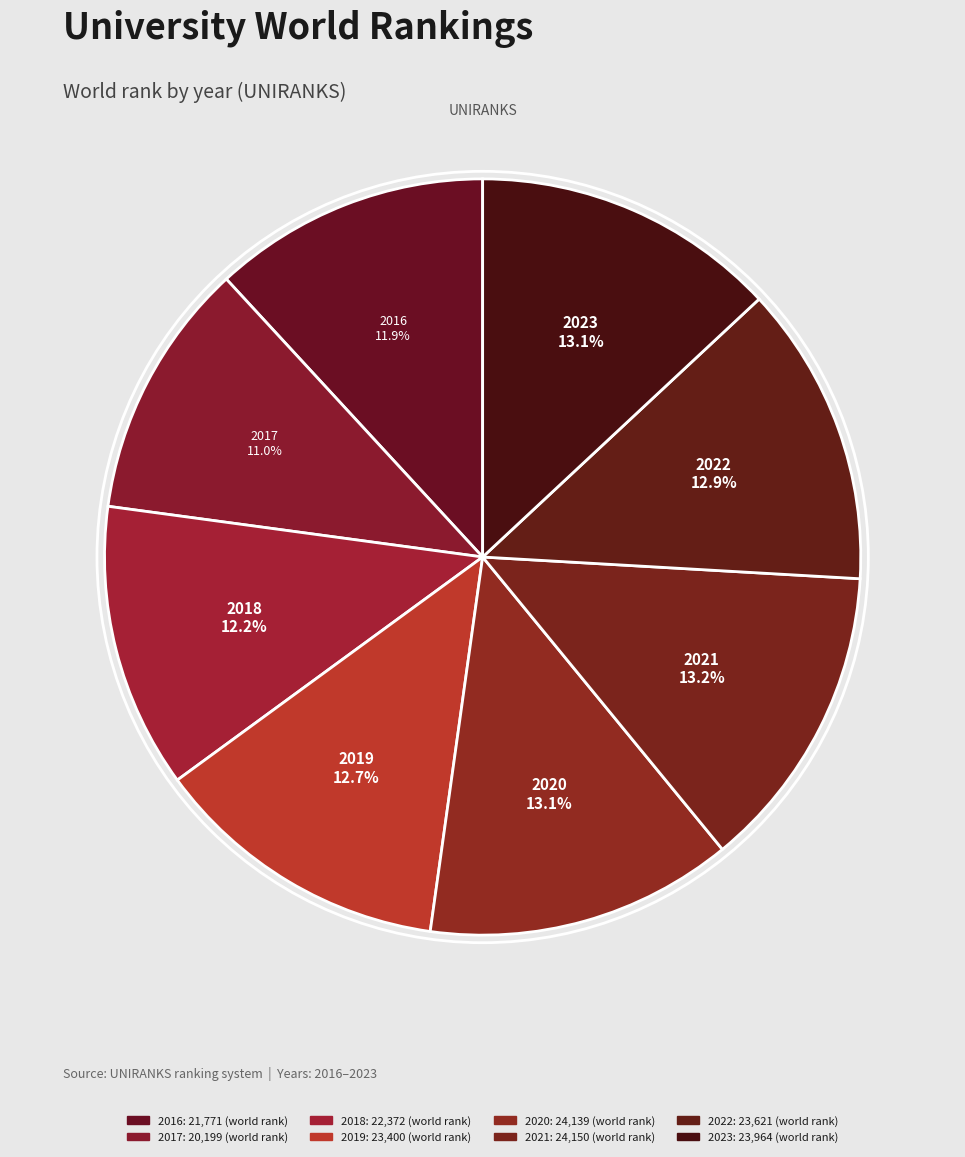

How many segments does this pie chart have?

8